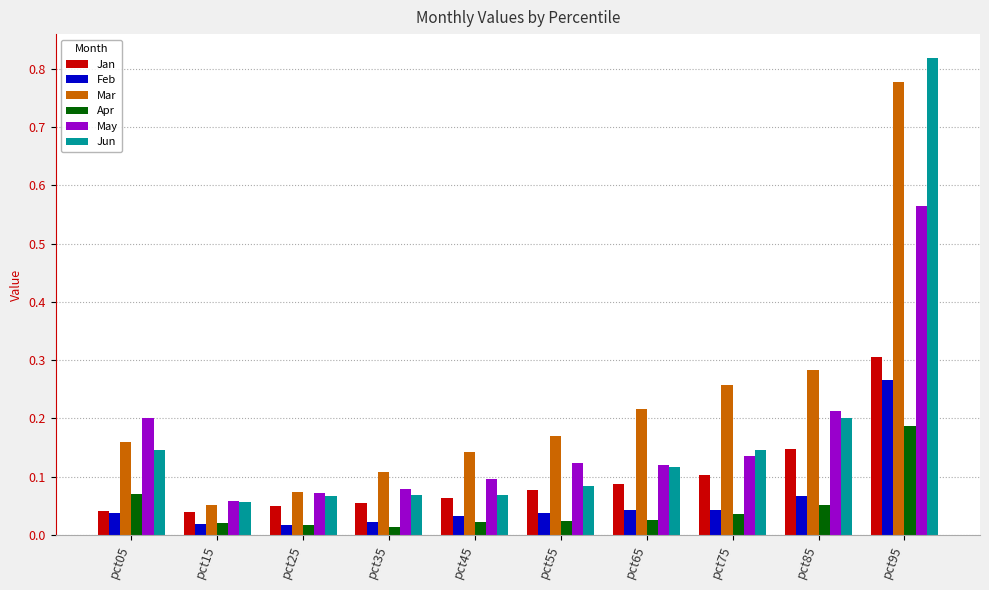

Between pct15 and pct85, which series saw the biggest shift?

Mar